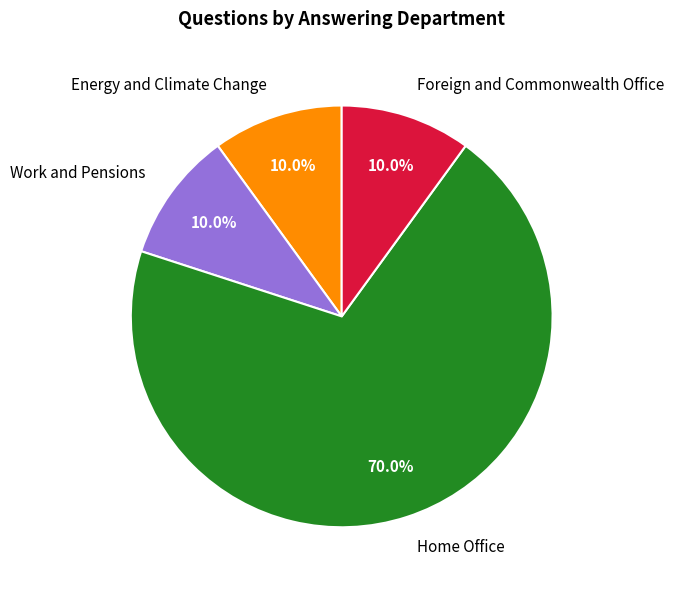

To the nearest percent, what is the average slice percentage?

25%